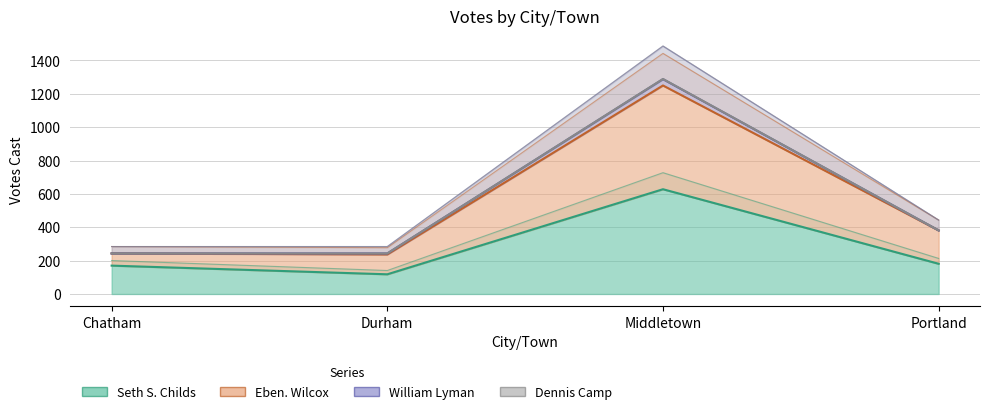

The Seth S. Childs series shows 181.0 at Portland. True or false?

True